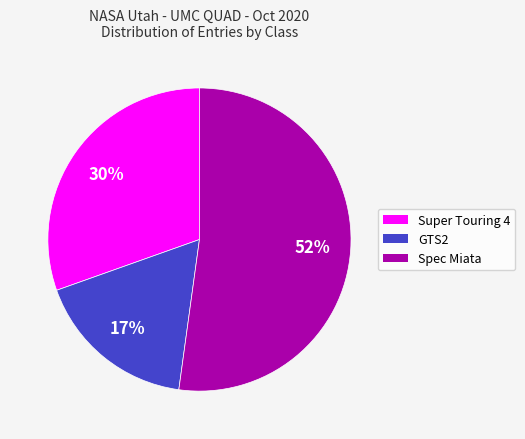

Is GTS2 the majority of the pie?

No